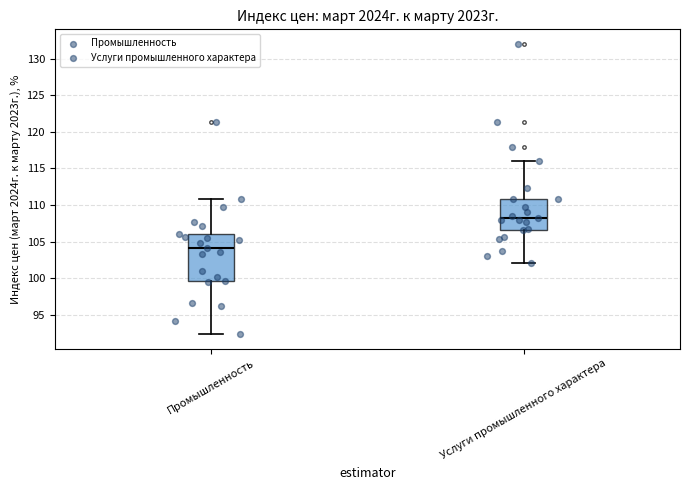

Which box's median line is the lowest?

Промышленность